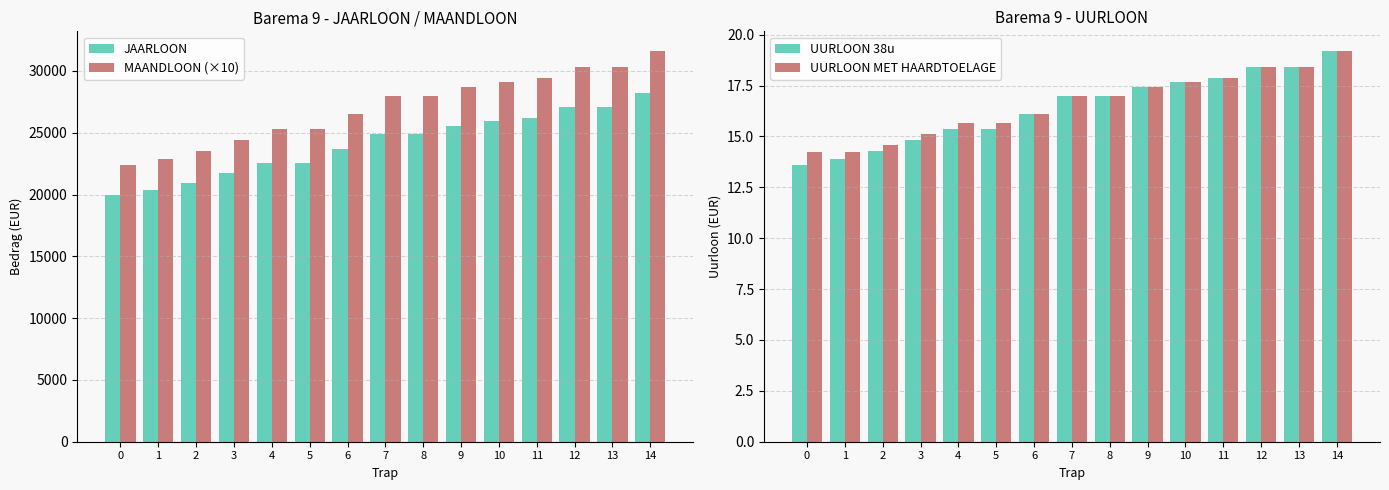

Which series changed the most between 4 and 5?

JAARLOON